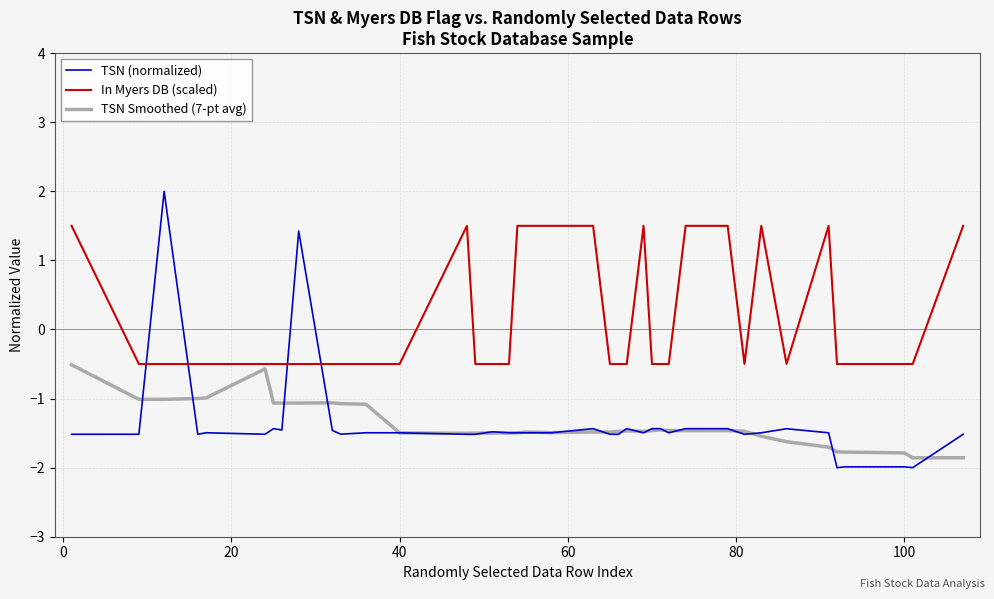

Which series has the widest spread of values?

TSN (normalized)